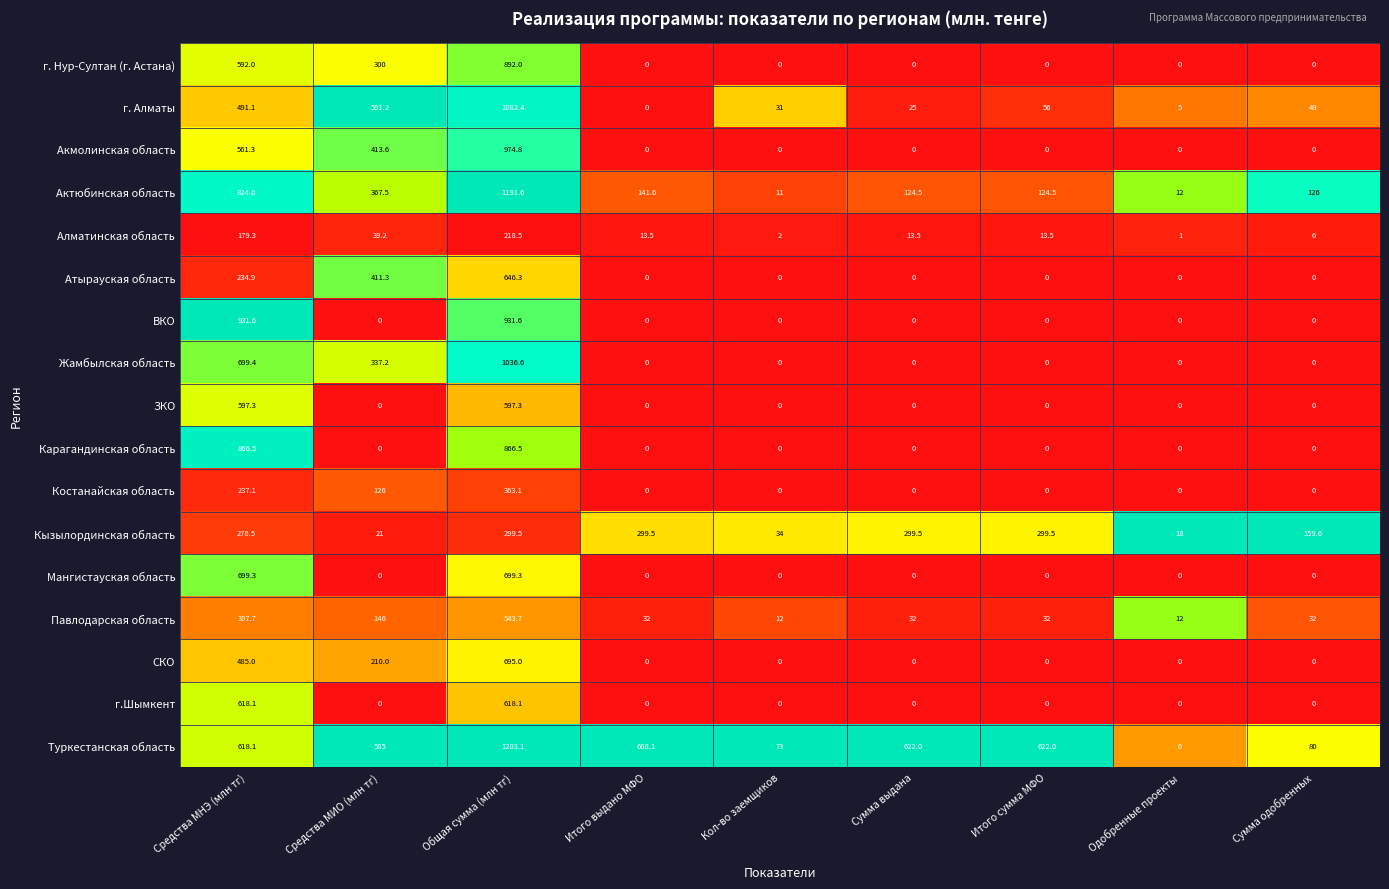

How many distinct data groups are displayed?

17